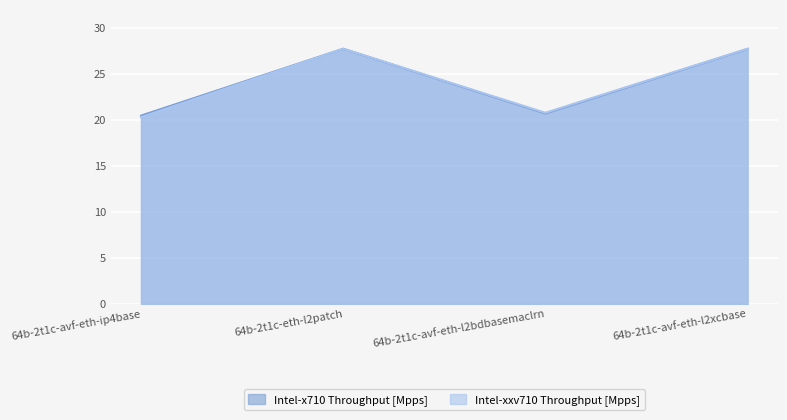

Where is Intel-x710 Throughput [Mpps] nearest to the value 24?

64b-2t1c-avf-eth-l2bdbasemaclrn